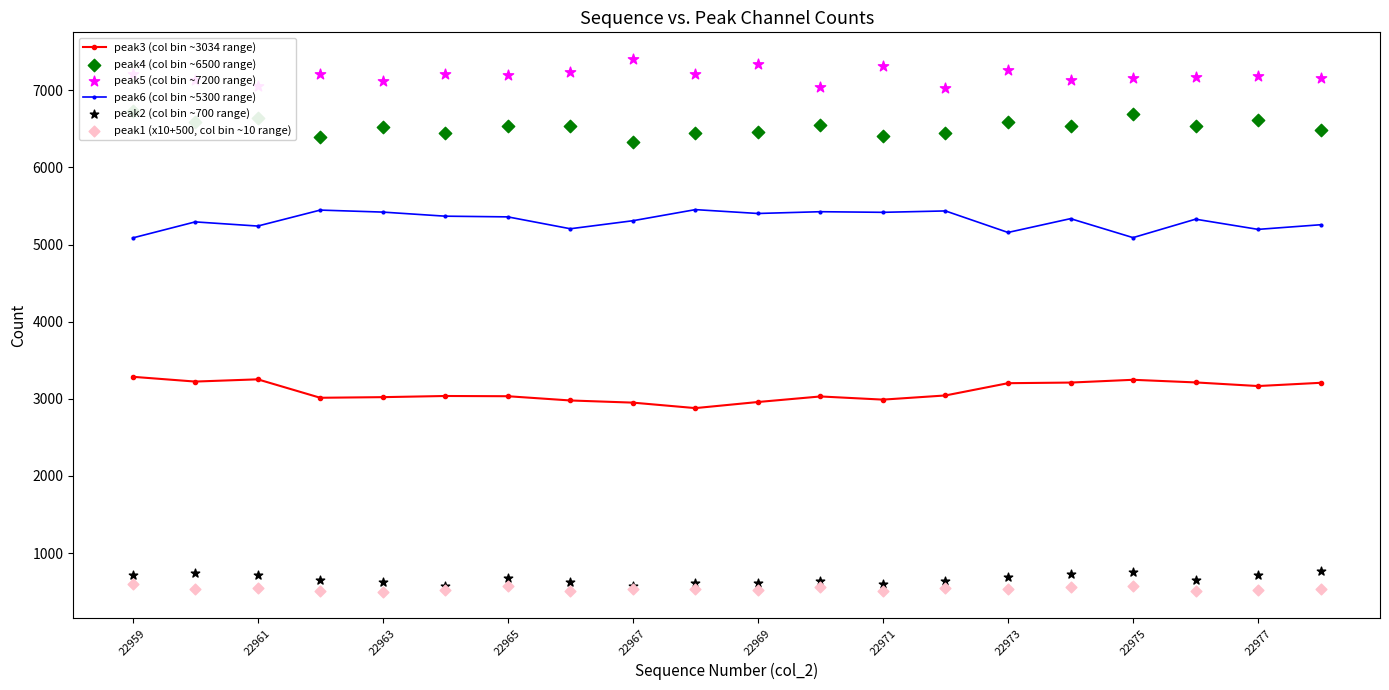

Which series has the largest total across all categories?

peak5 (col bin ~7200 range)